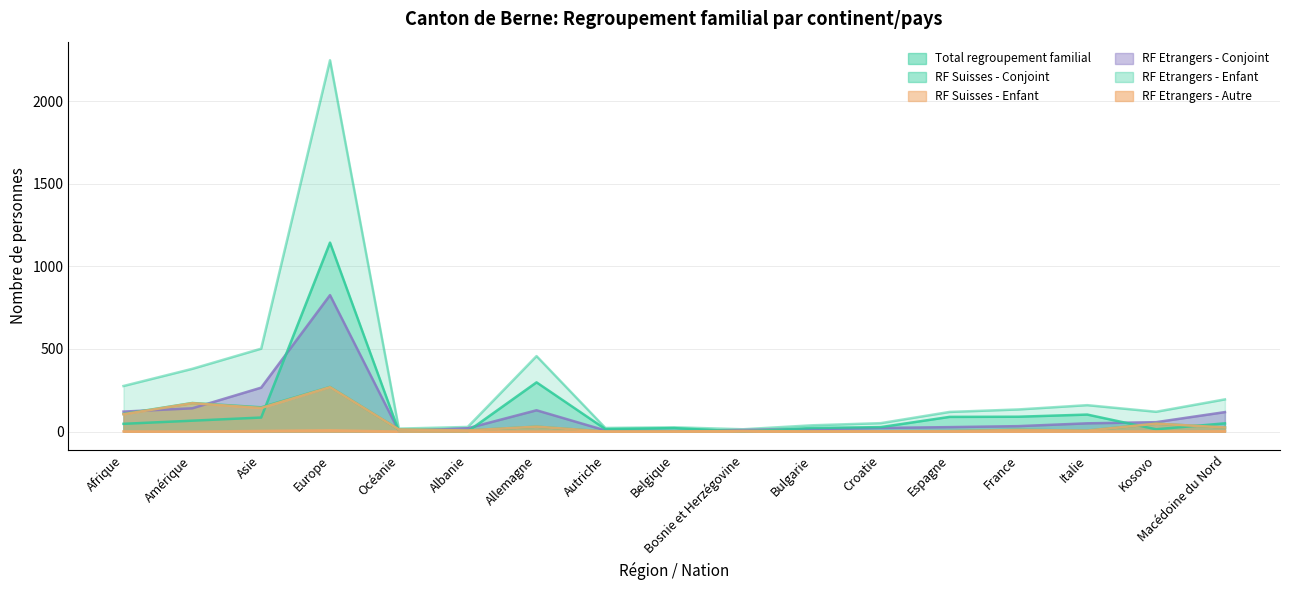

Between which two adjacent categories do RF Suisses - Enfant and RF Etrangers - Enfant first intersect?

Asie and Europe